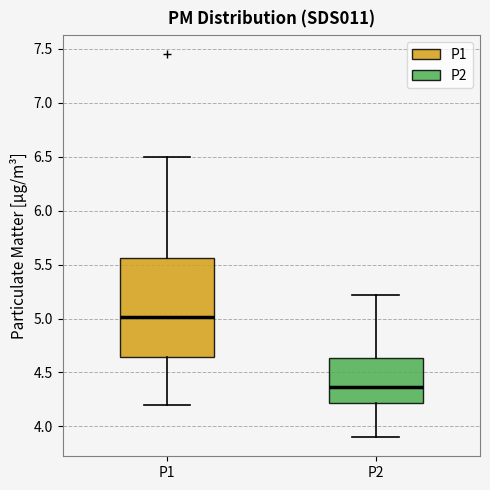

Reading left to right, read every box against the y-axis: the position of its median line, the range the box covers, and the ends of its whiskers. The values are not printed on the chart, so give them approximately, as read against the axis.

P1: median 5.00, box 4.65 to 5.55, whiskers 4.20 to 6.50
P2: median 4.35, box 4.20 to 4.65, whiskers 3.90 to 5.20